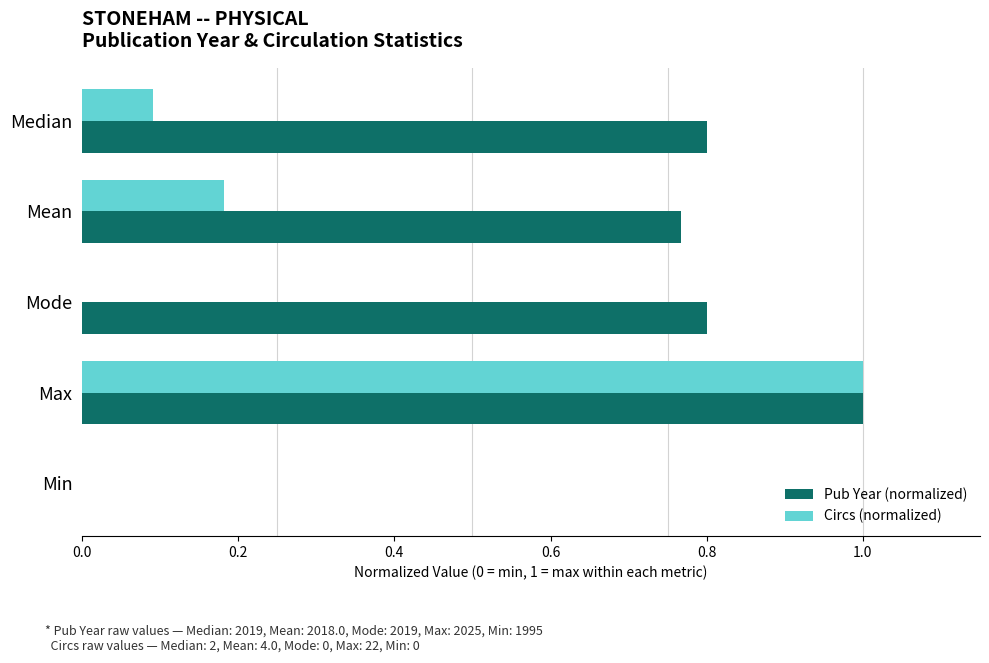

What is the maximum value shown in the chart?

1.0